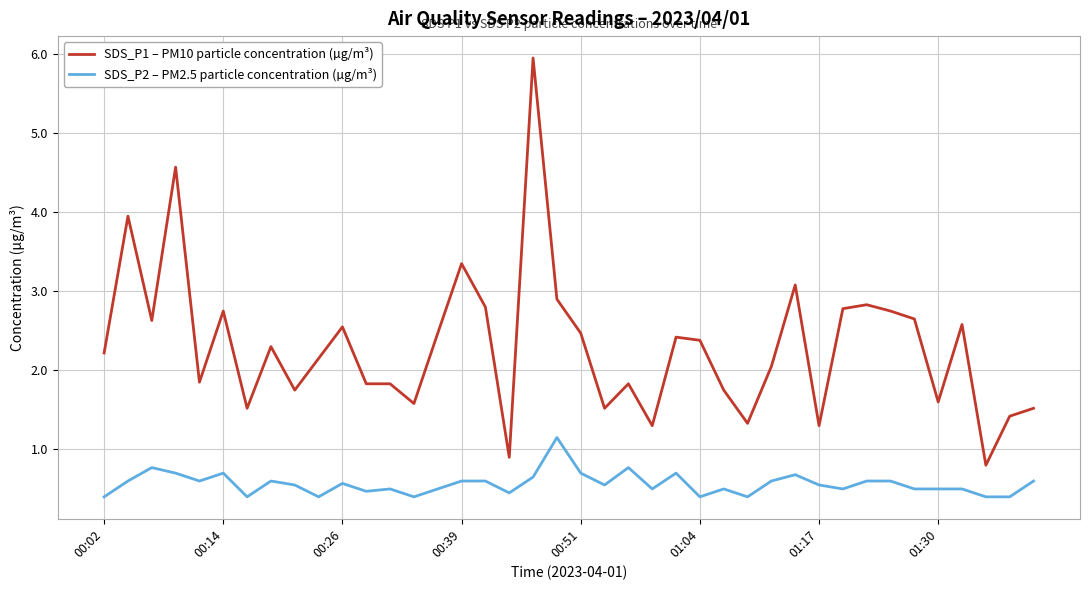

What is the maximum value for SDS_P1 – PM10 particle concentration (µg/m³)?

6.0